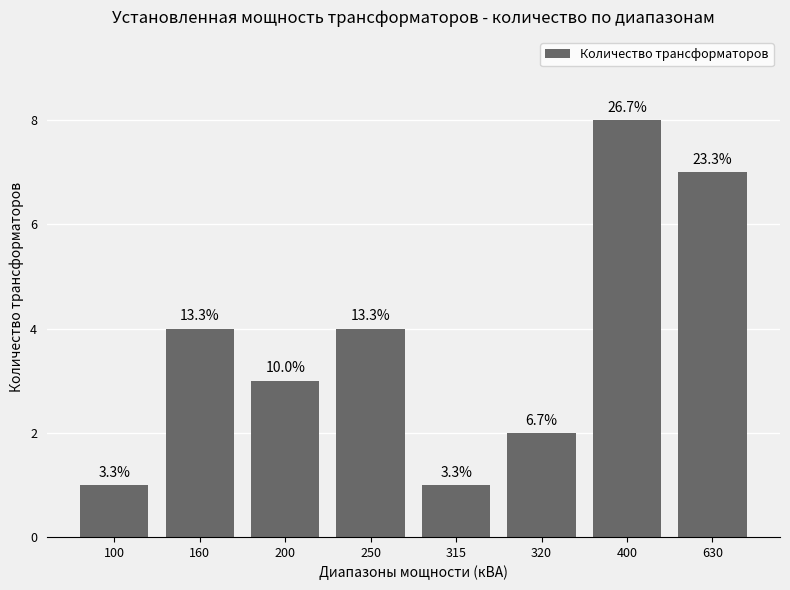

True or false: the data shows 4 at 250.

True